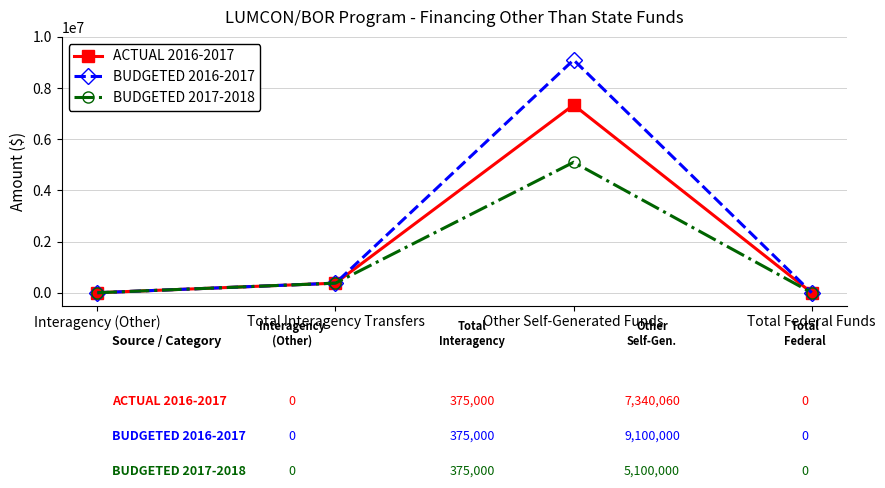

What is the difference between the maximum and minimum values in the BUDGETED 2016-2017 series?

9100000.0